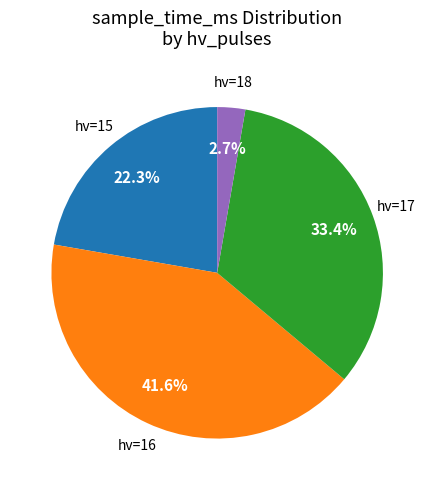

Is there a majority slice in this chart?

No